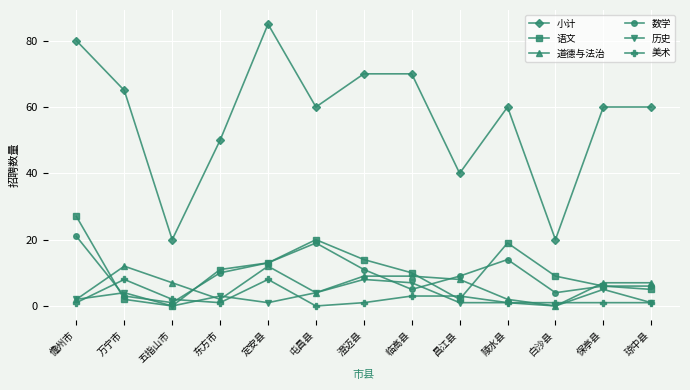

Where is 语文 nearest to the value 13?

定安县